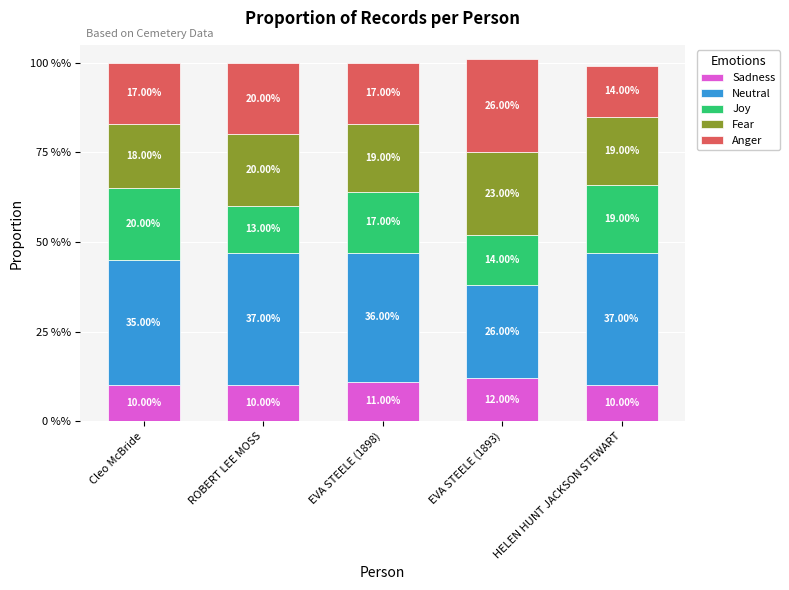

Does the chart contain stacked bars?

Yes